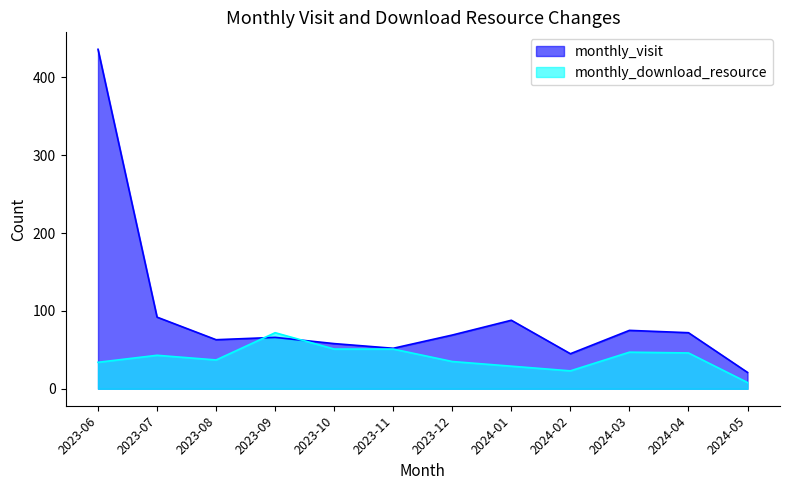

Does the chart have visible grid lines?

No